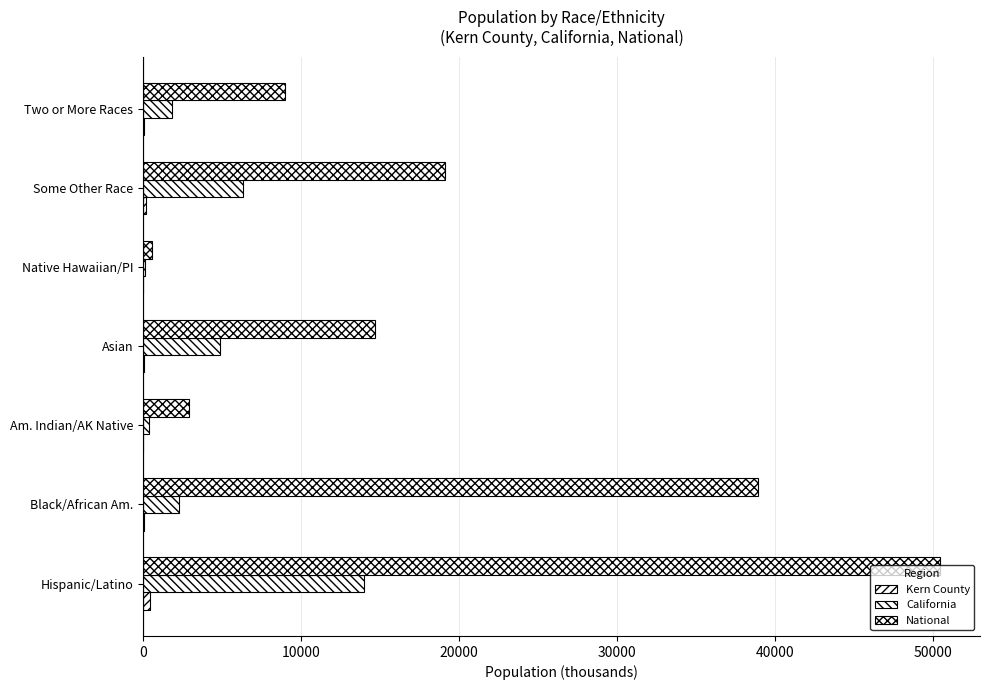

How many data points in National are above 14674?

4